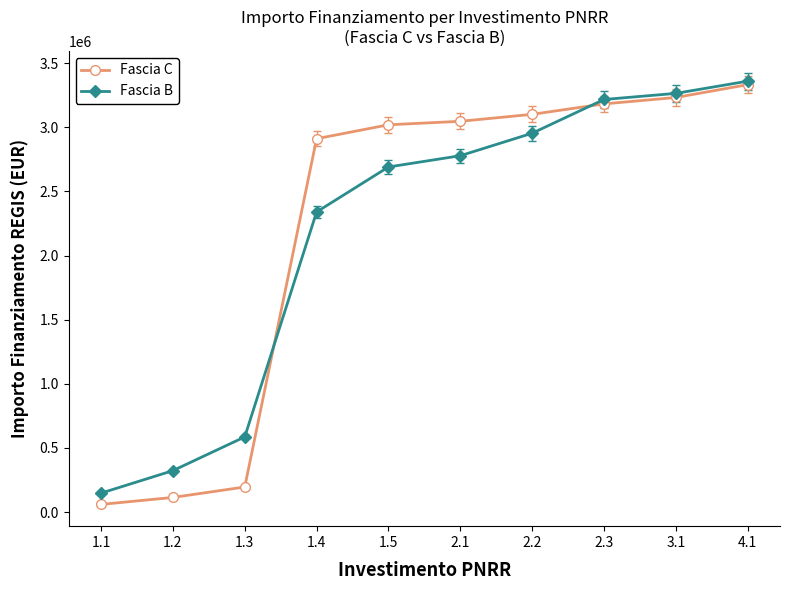

What is the value of the Fascia C point at the 4th from the left?

2911122.6